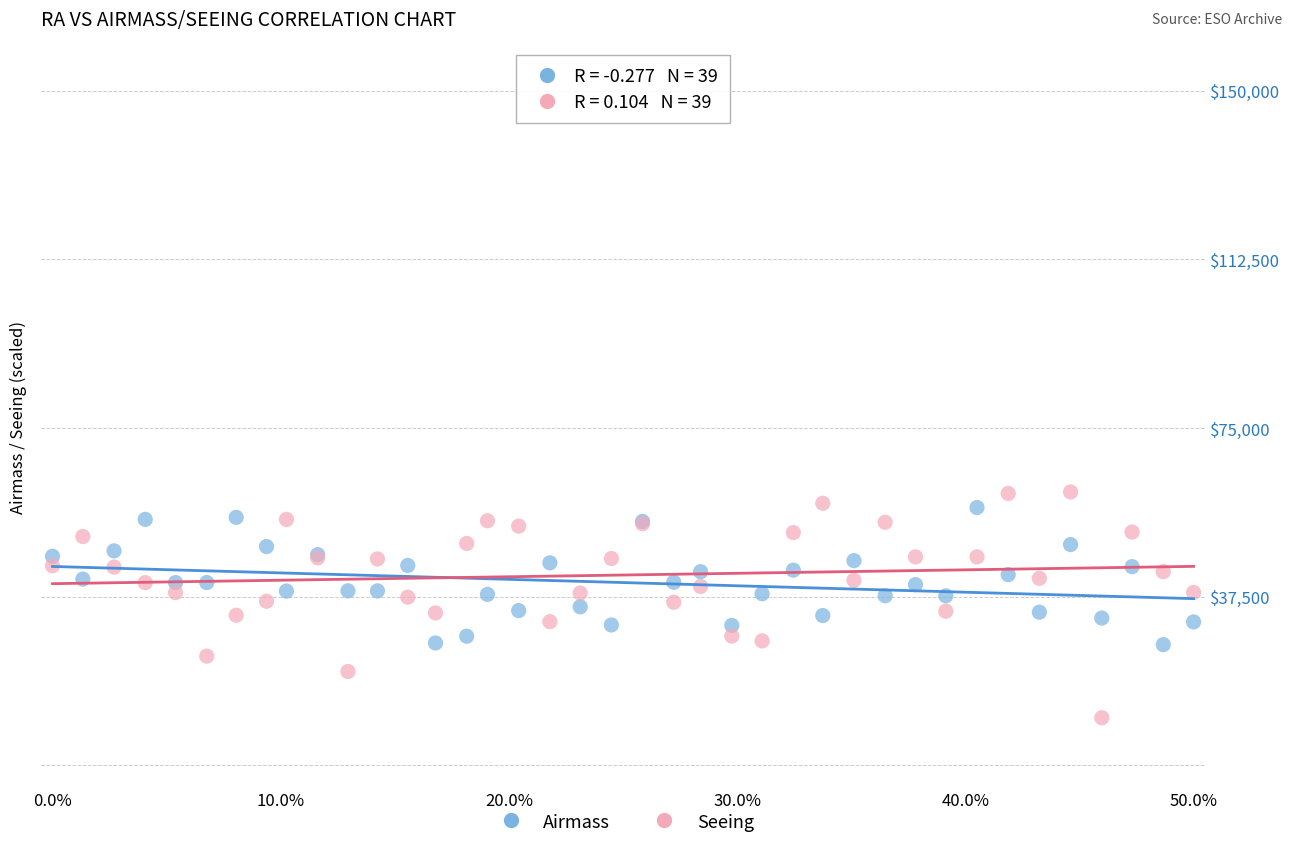

What are all the series names shown in the legend?

Airmass, Seeing